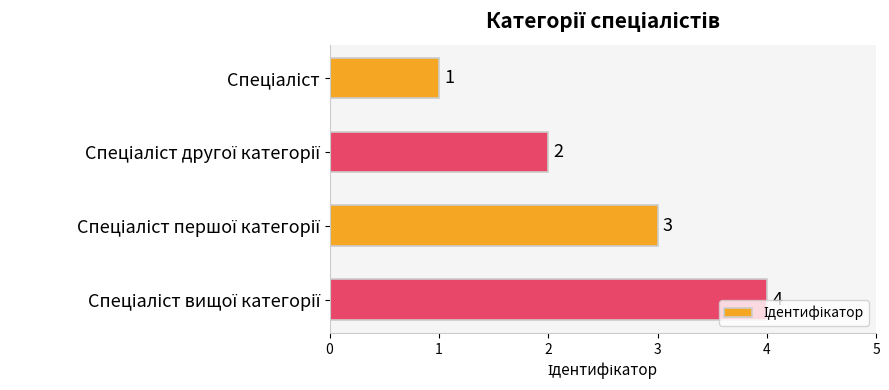

Count the values in the range 2 to 4.

3